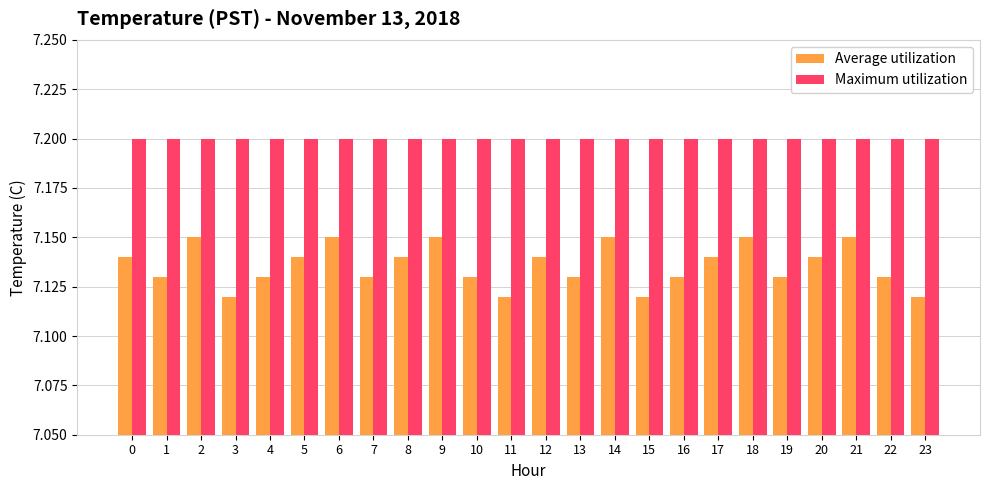

What is the total value across all series at 21?

14.4